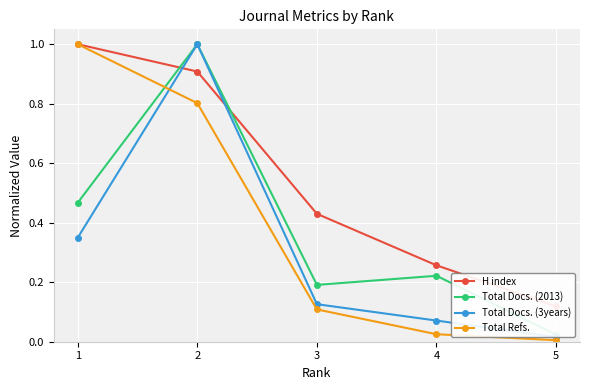

What is the total value across all series at 5?

0.2